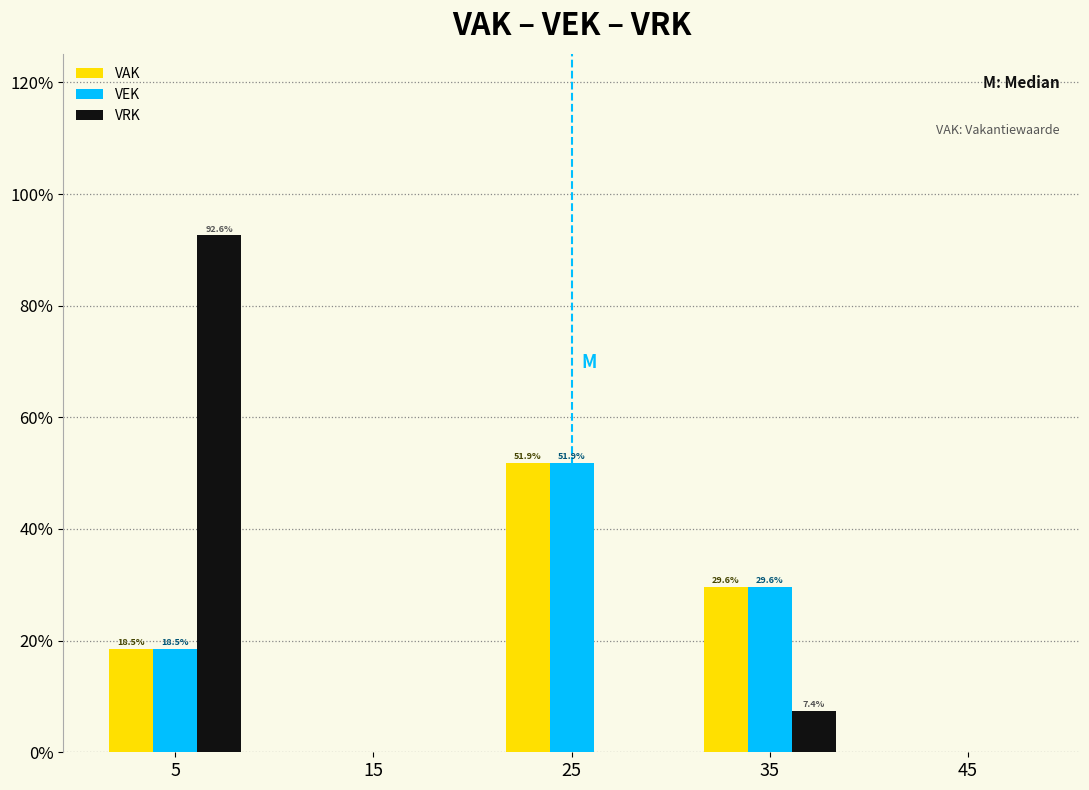

In the VAK series, which range on the x-axis has the tallest bar?

20 to 30